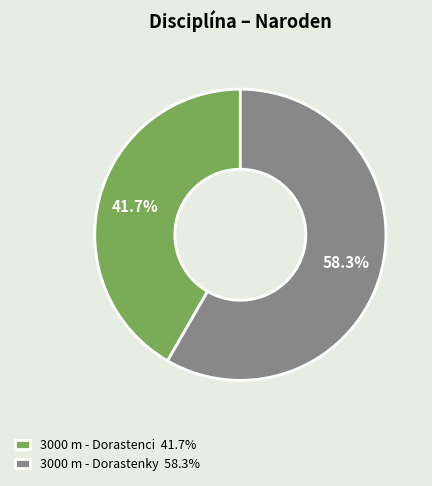

What percentage is the 3000 m - Dorastenci slice, to the nearest percent?

42%